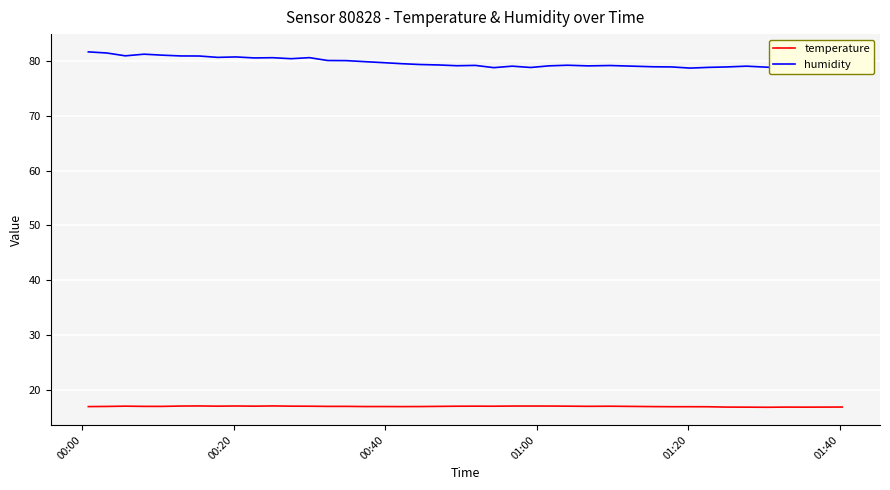

What is the lowest value of the temperature series?

16.9